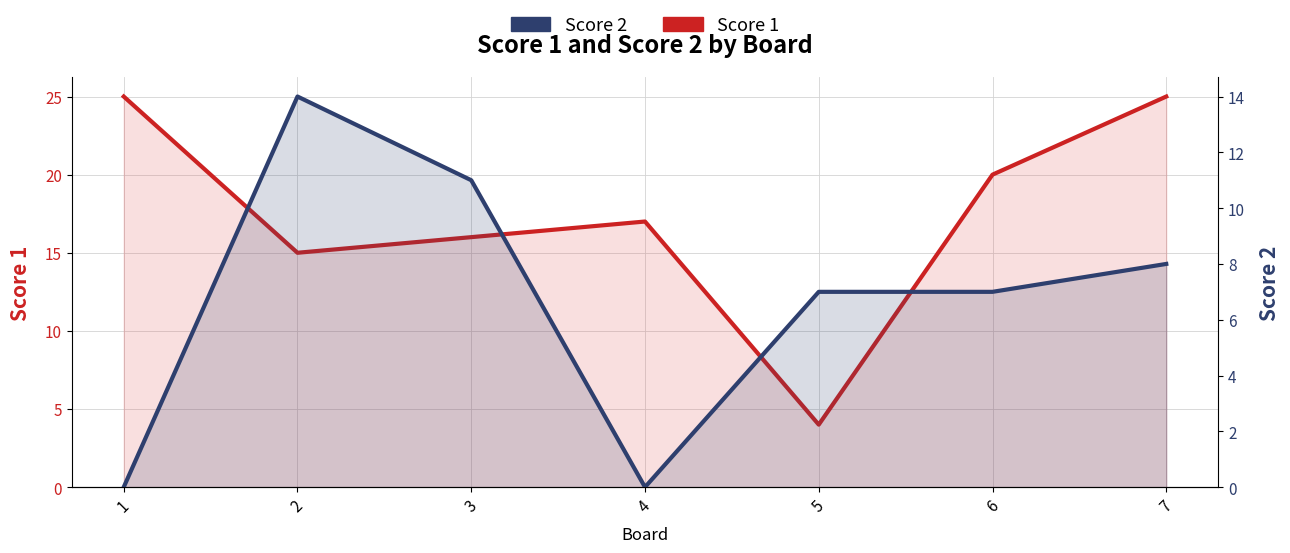

What is the sum of all Score 1 values?

122